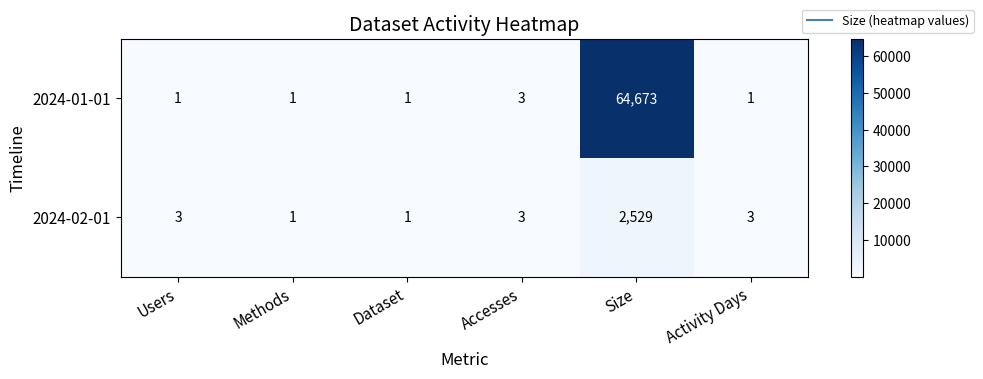

How many series are shown in this chart?

2